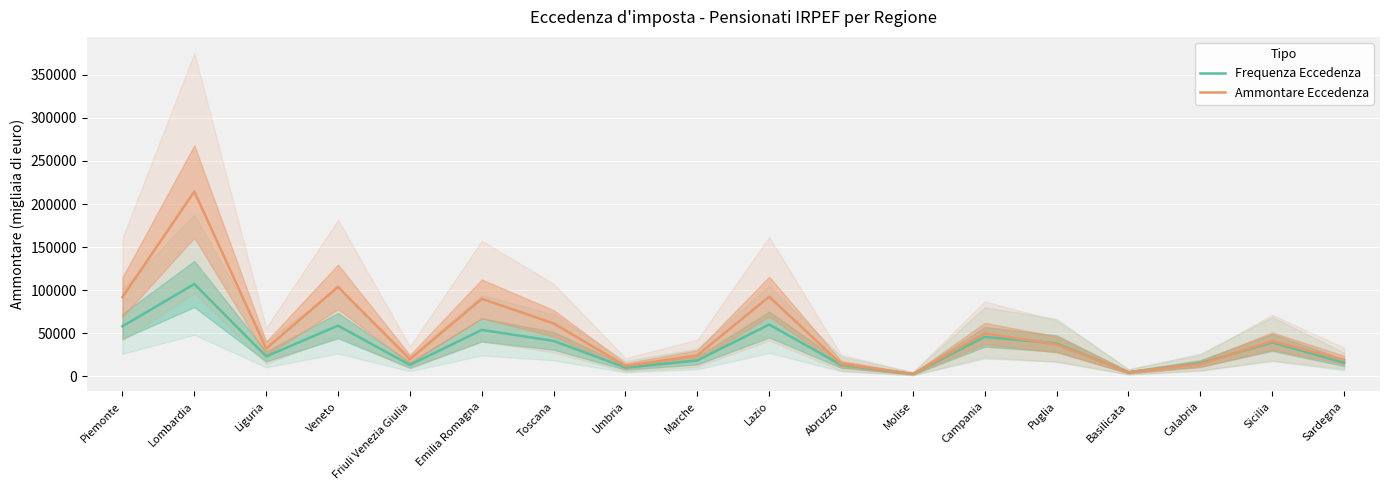

What is the label of the 17th point from the right?

Lombardia